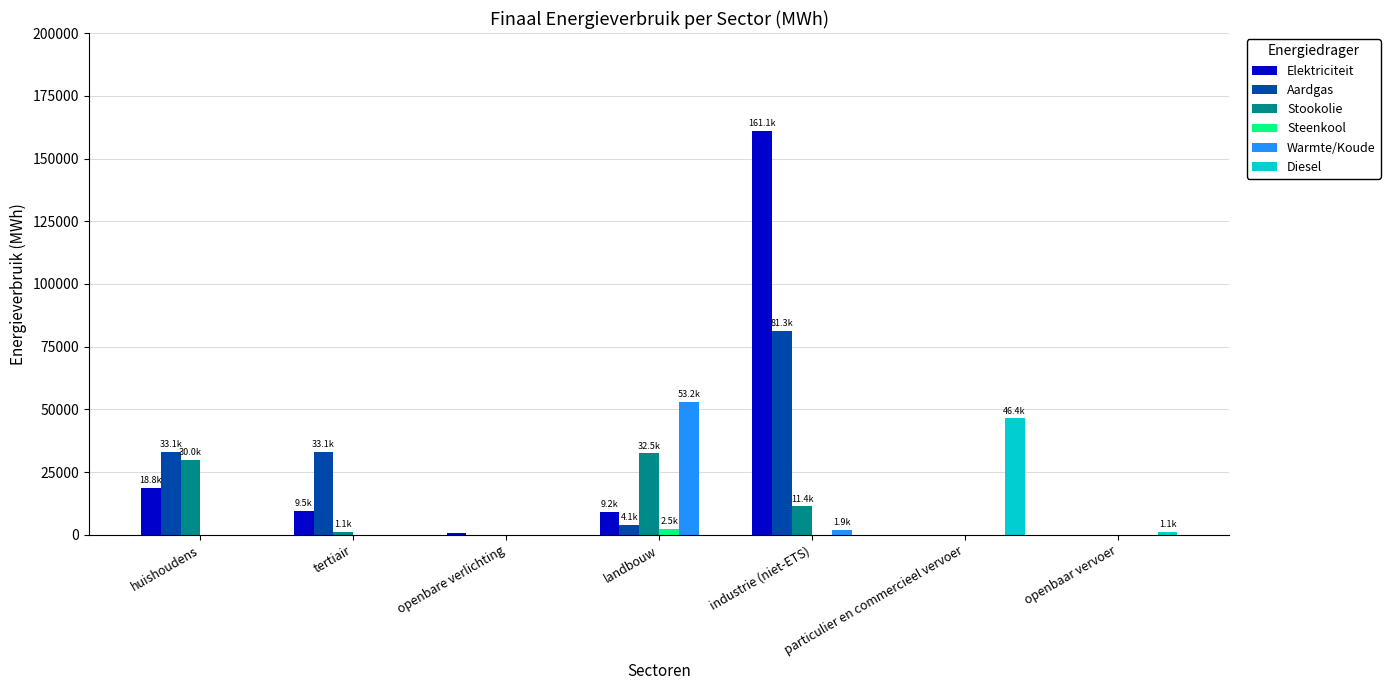

Which category has the highest value across all series?

industrie (niet-ETS)